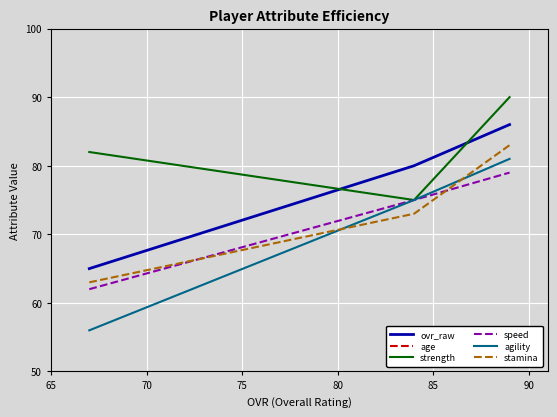

What is the highest value of the speed series?

79